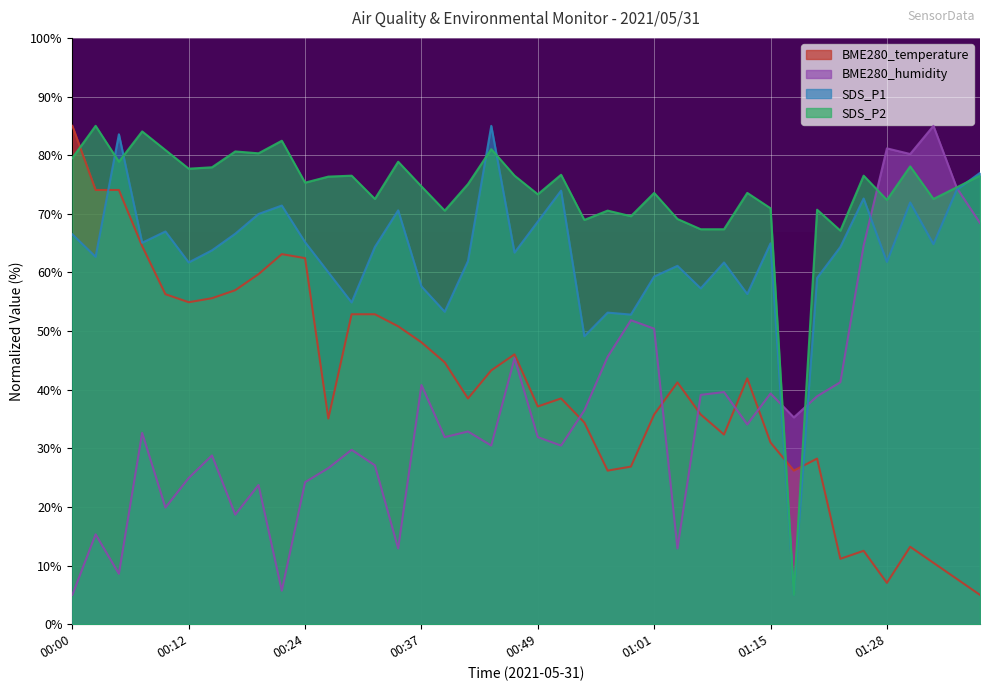

Which series ends up on top after the final intersection of SDS_P1 and BME280_humidity?

SDS_P1